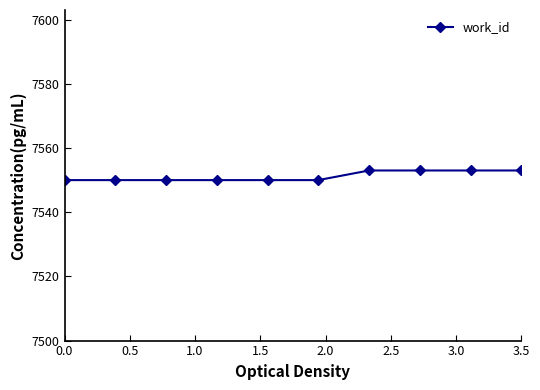

What is the minimum value shown in the chart?

7550